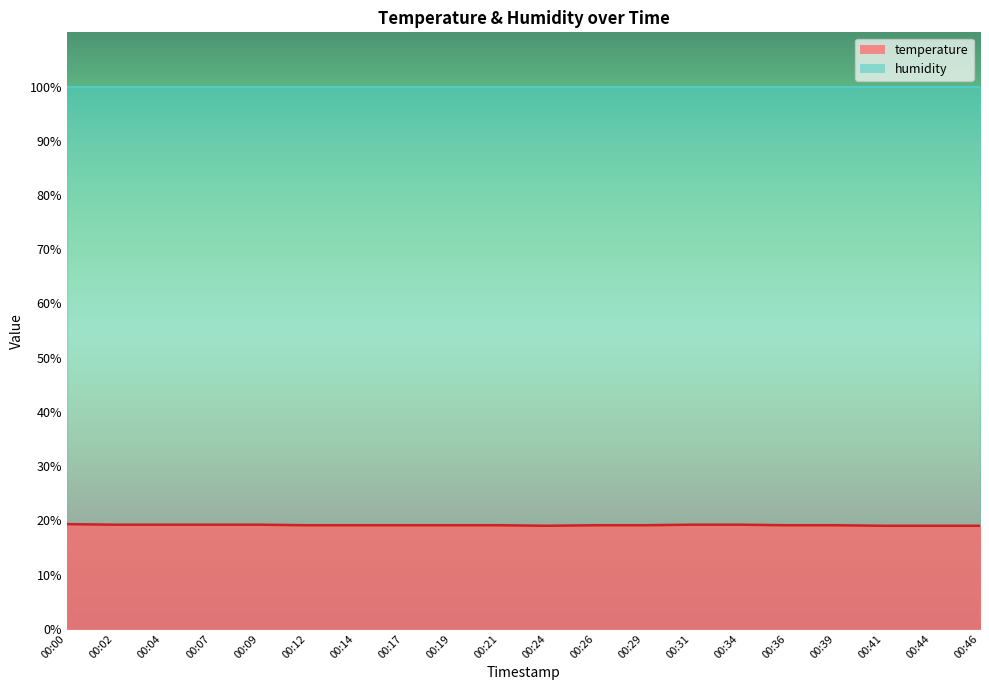

Does the chart have visible grid lines?

No